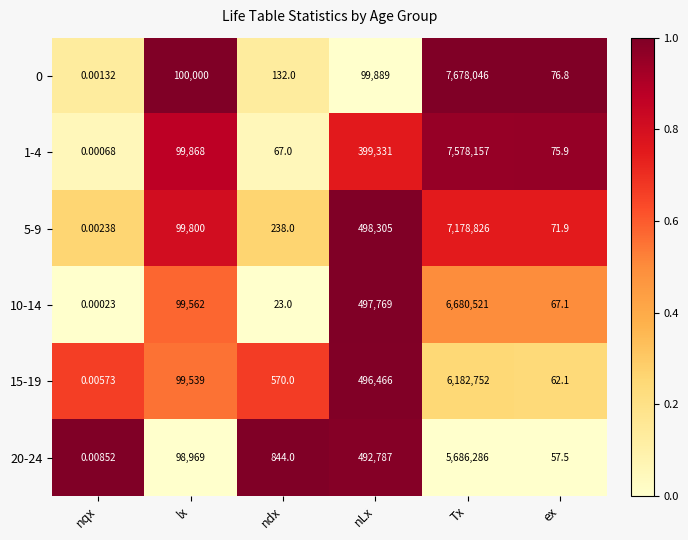

Which label corresponds to the smallest value in the chart?

nqx